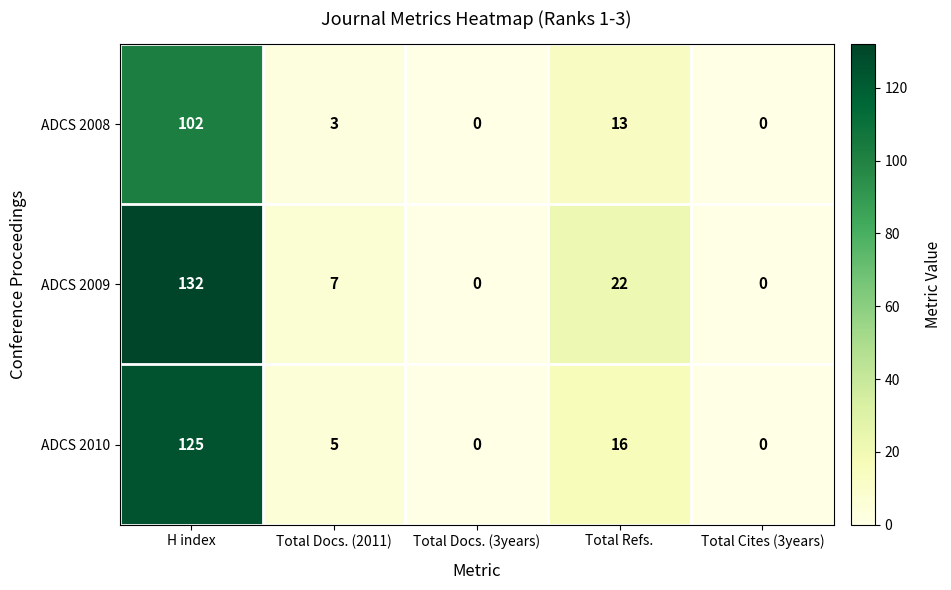

At which label is ADCS 2010 closest to 62?

Total Refs.